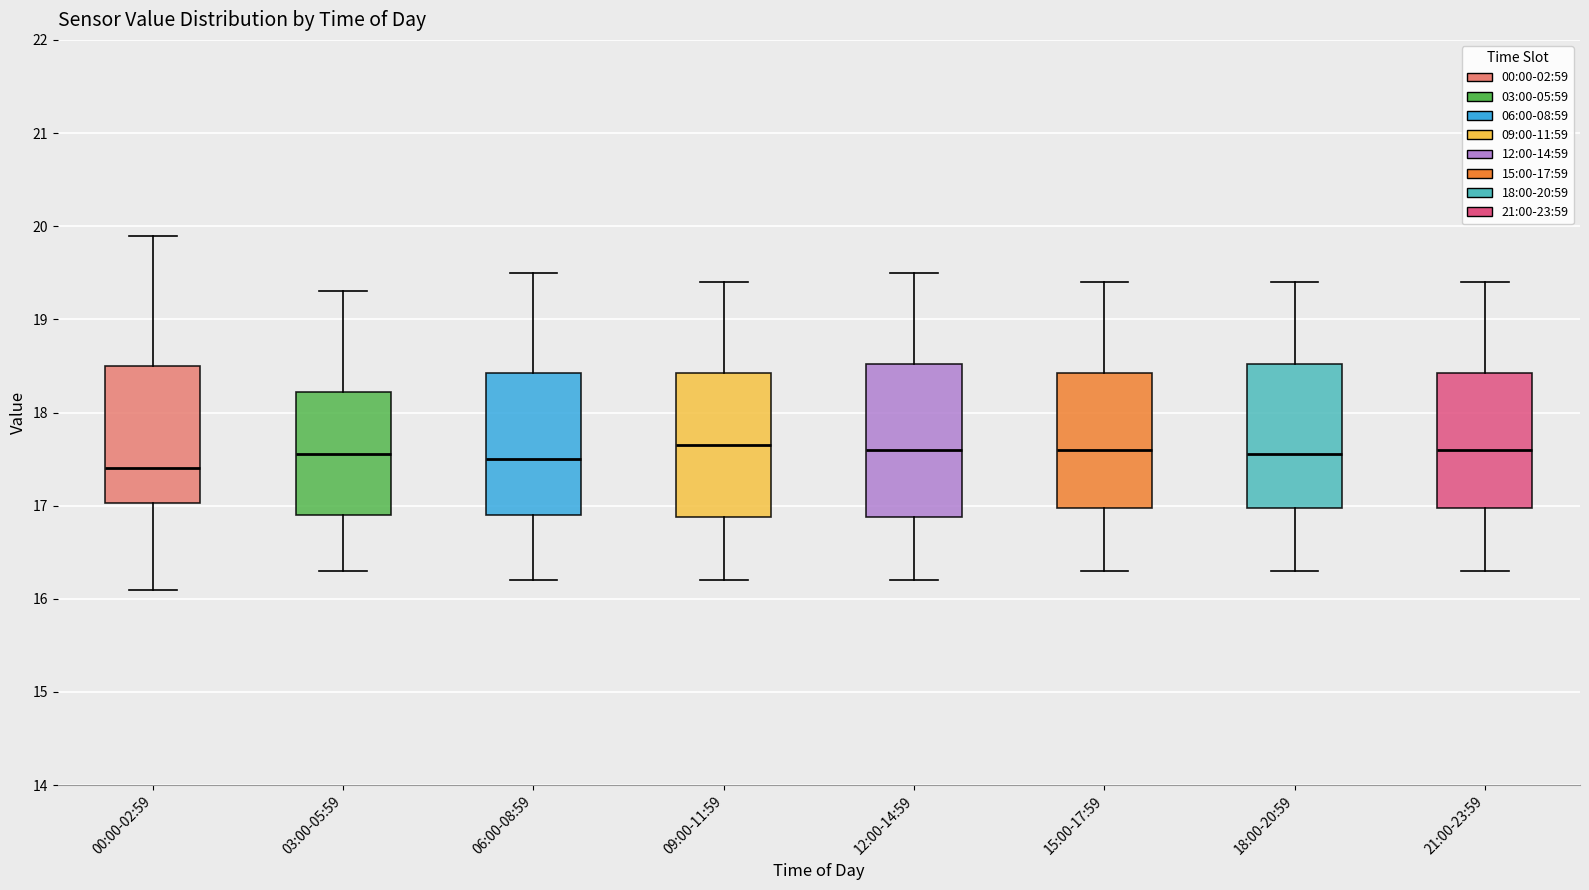

Where does the median line of the box for 15:00-17:59 sit on the y-axis? The values are not printed on the chart, so give them approximately, as read against the axis.

17.6